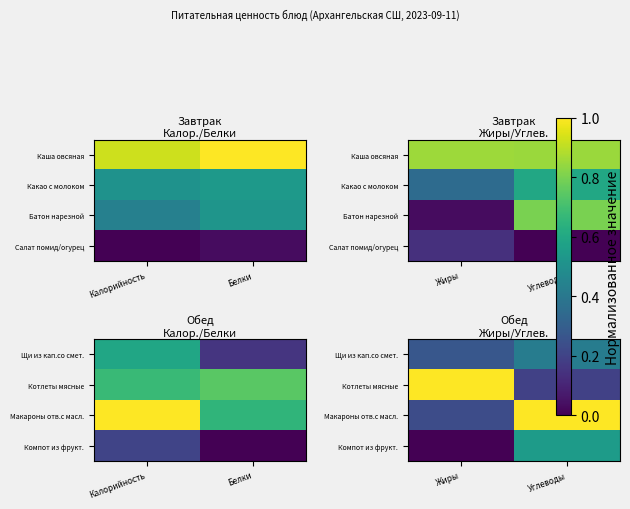

True or false: Компот из фрукт. has a value of 0.2 at Углеводы.

False